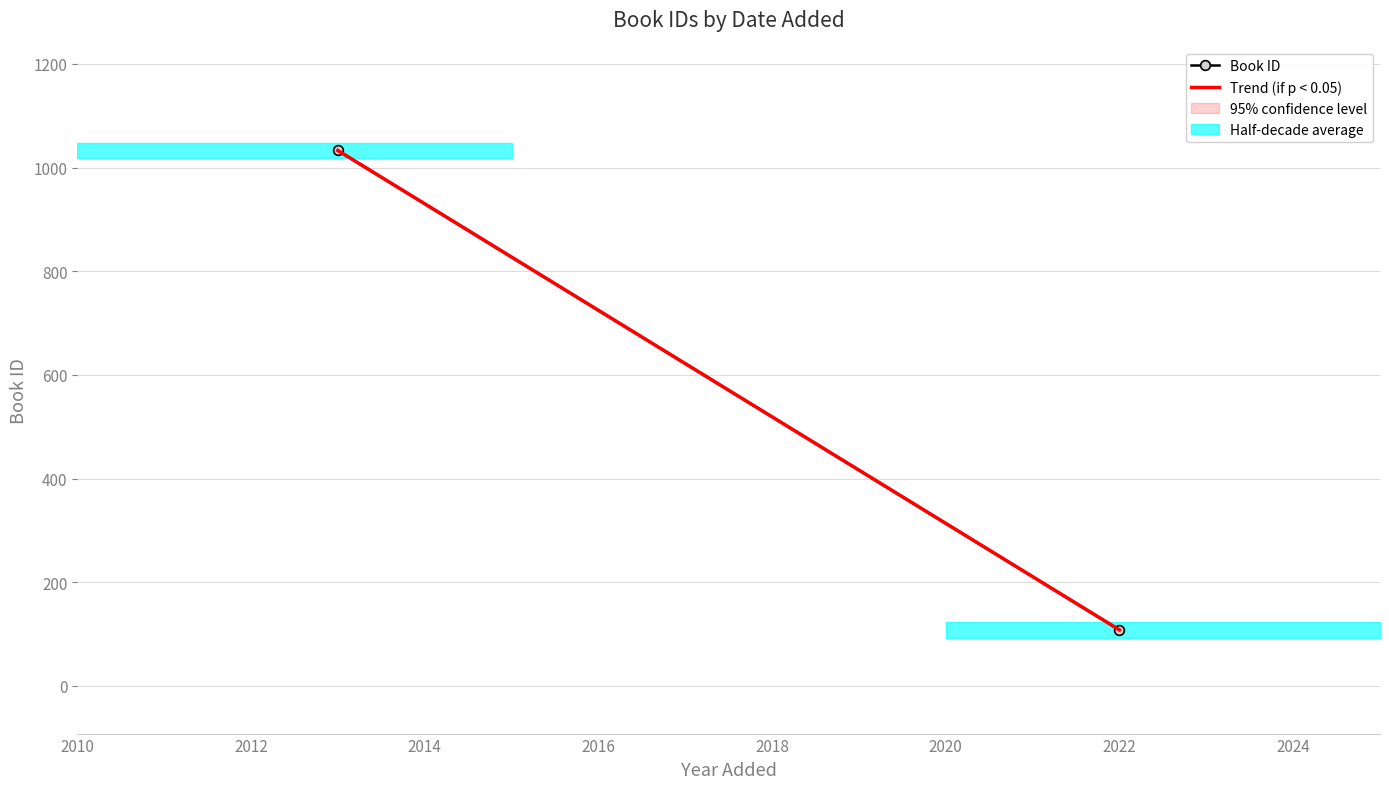

Does the chart have visible grid lines?

Yes